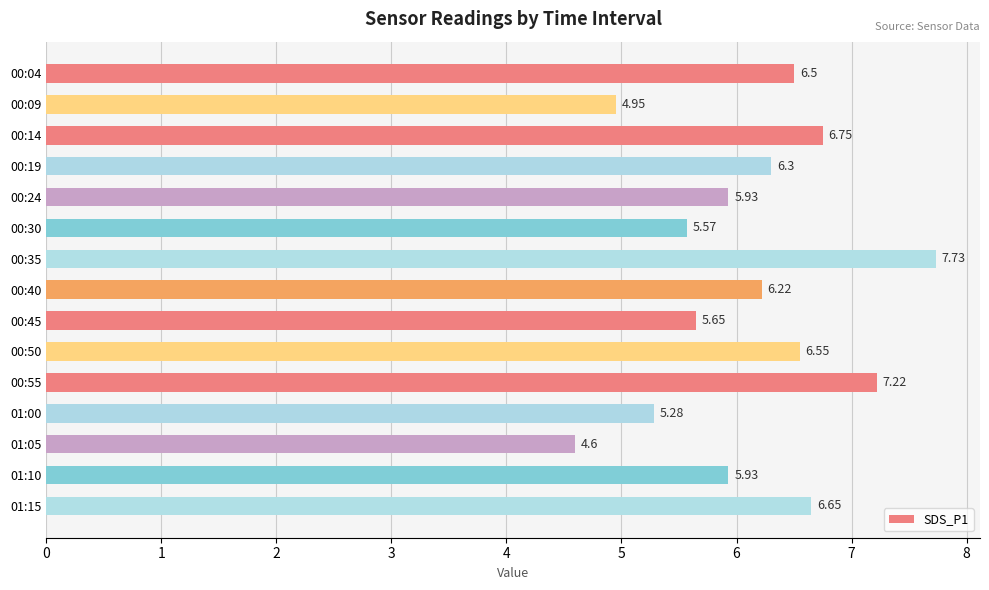

Are the bars grouped side by side (vs. stacked)?

No